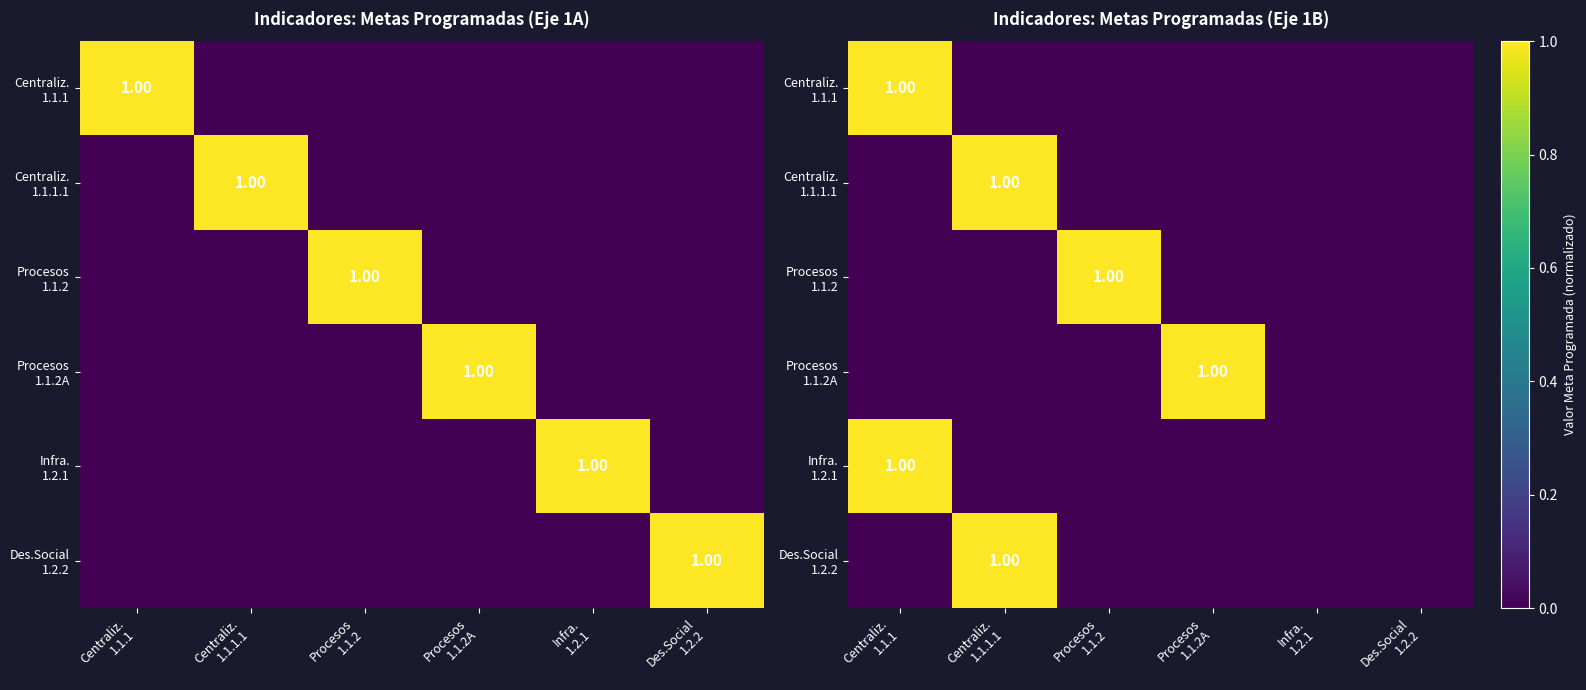

The Des.Social 1.2.2 series shows 1 at Des.Social 1.2.2. True or false?

False